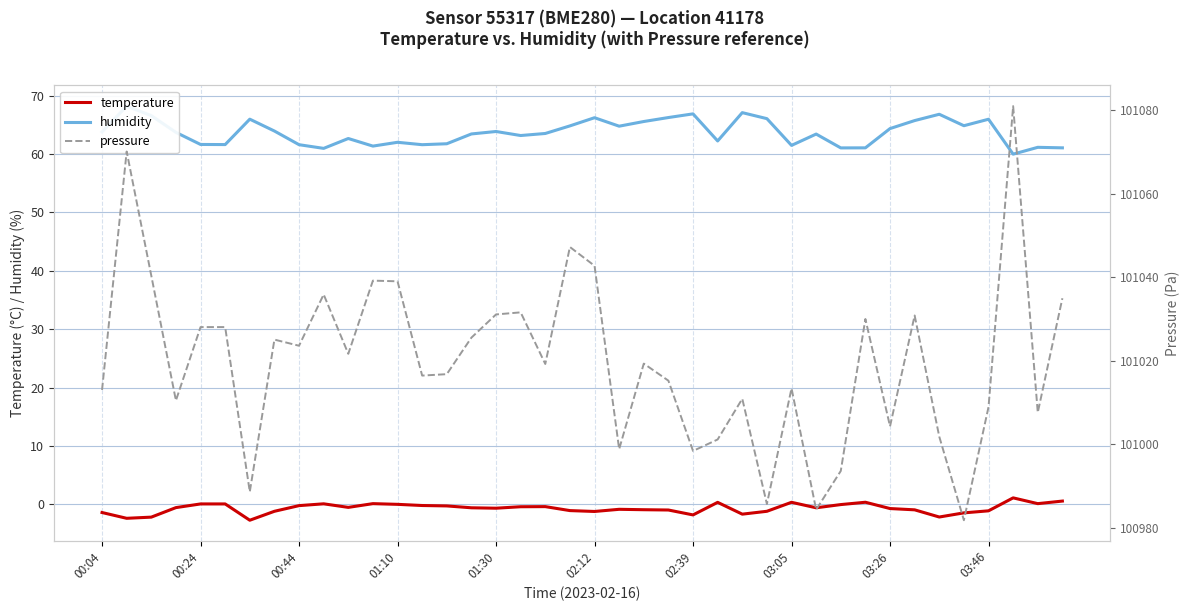

What is the minimum value for temperature?

-2.7